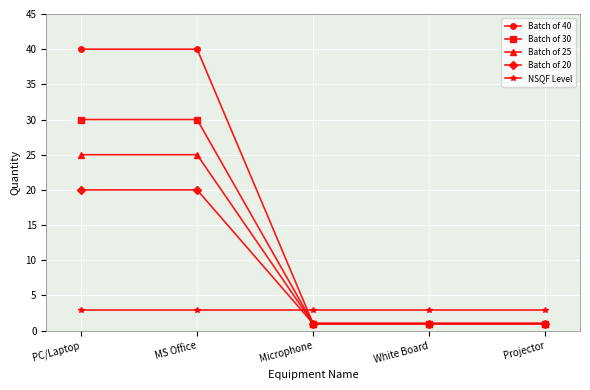

The value of NSQF Level at PC/Laptop is 3. True or false?

True